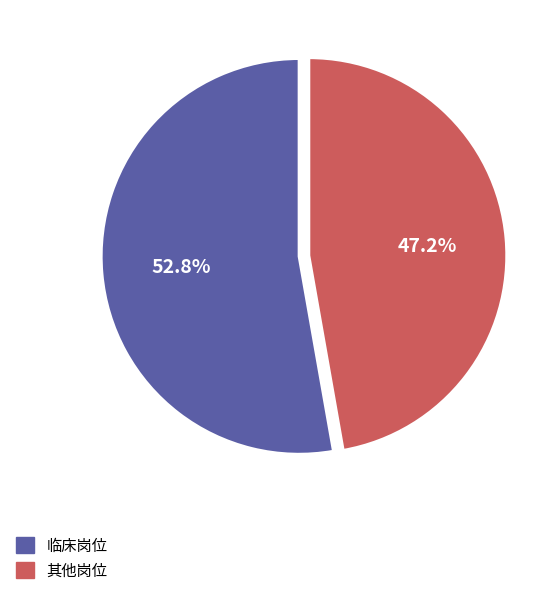

To the nearest percent, what is the difference between the largest and smallest slice percentages?

6%